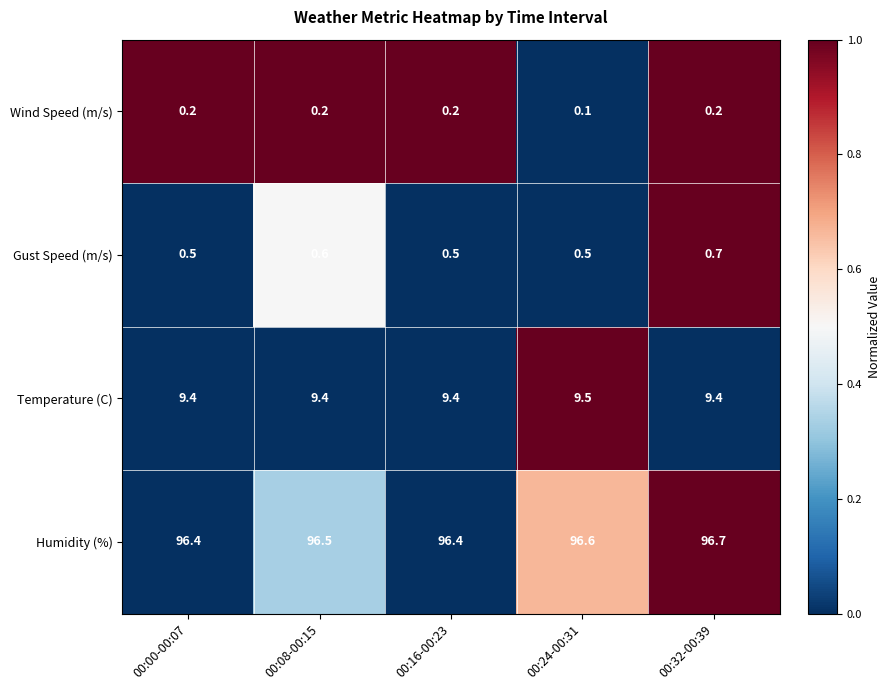

Is it true that Wind Speed (m/s) equals 0.2 at 00:00-00:07?

True